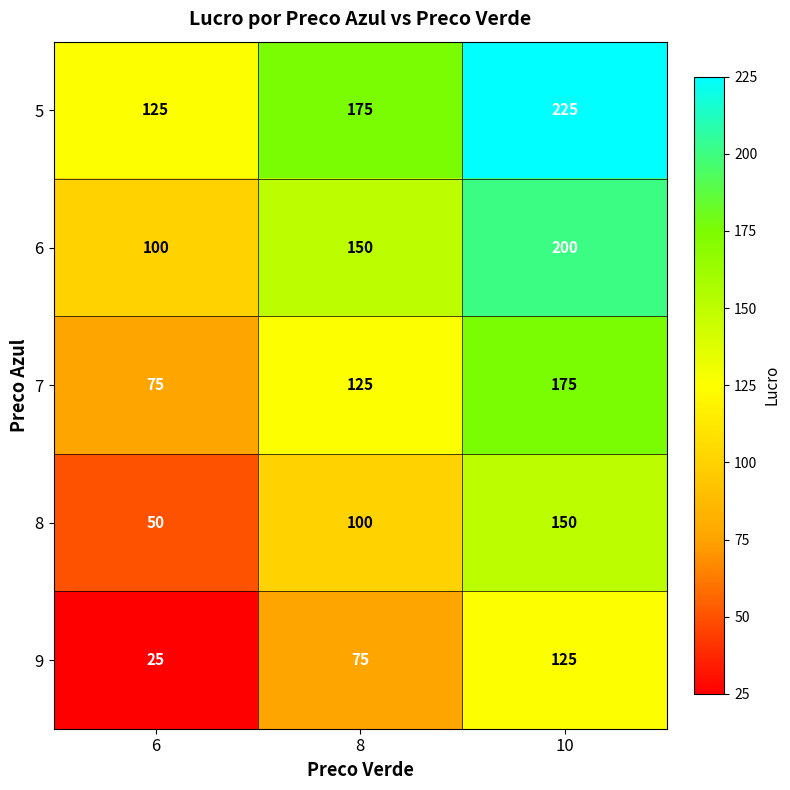

At 10, list the series in order from smallest to largest.

9, 8, 7, 6, 5